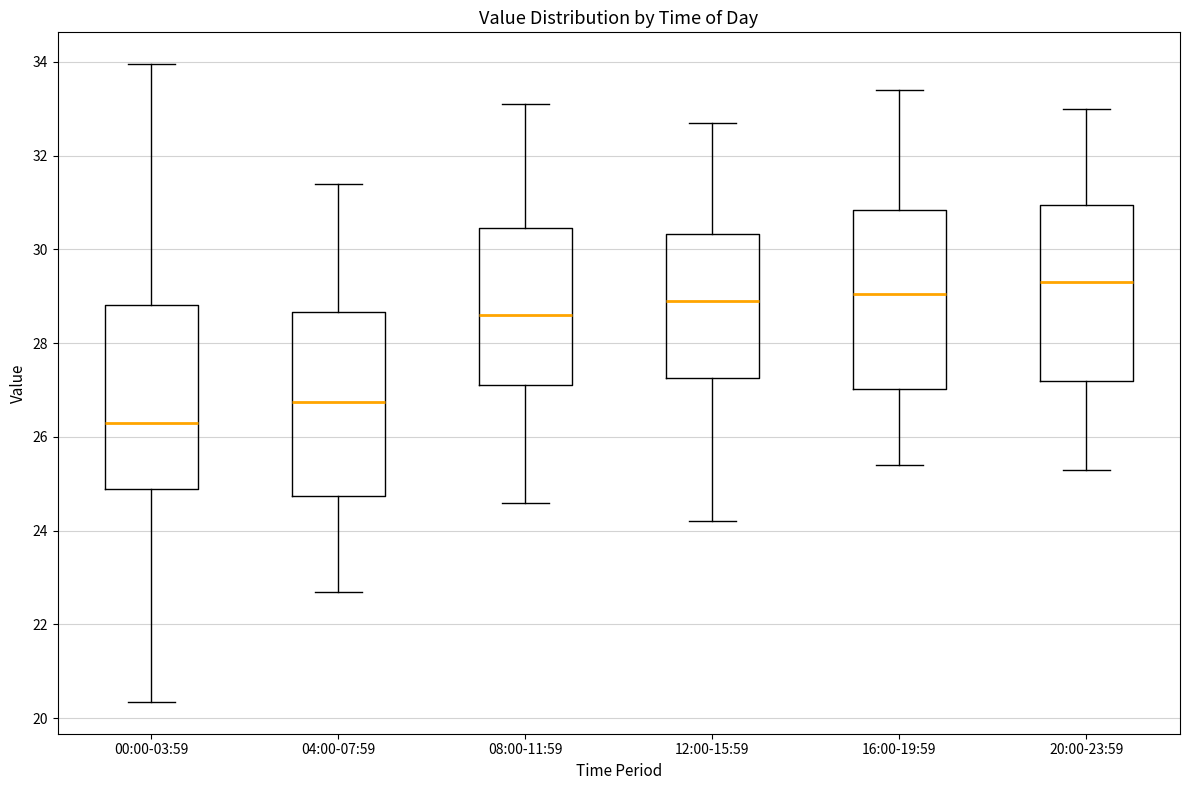

Reading left to right, transcribe this box plot: for each box, give where its median line is, the range the box spans, and where its two whiskers end, as read against the y-axis. The values are not printed on the chart, so give them approximately, as read against the axis.

00:00-03:59: median 26.4, box 24.8 to 28.8, whiskers 20.4 to 34.0
04:00-07:59: median 26.8, box 24.8 to 28.6, whiskers 22.8 to 31.4
08:00-11:59: median 28.6, box 27.2 to 30.4, whiskers 24.6 to 33.2
12:00-15:59: median 29.0, box 27.2 to 30.4, whiskers 24.2 to 32.8
16:00-19:59: median 29.0, box 27.0 to 30.8, whiskers 25.4 to 33.4
20:00-23:59: median 29.4, box 27.2 to 31.0, whiskers 25.4 to 33.0